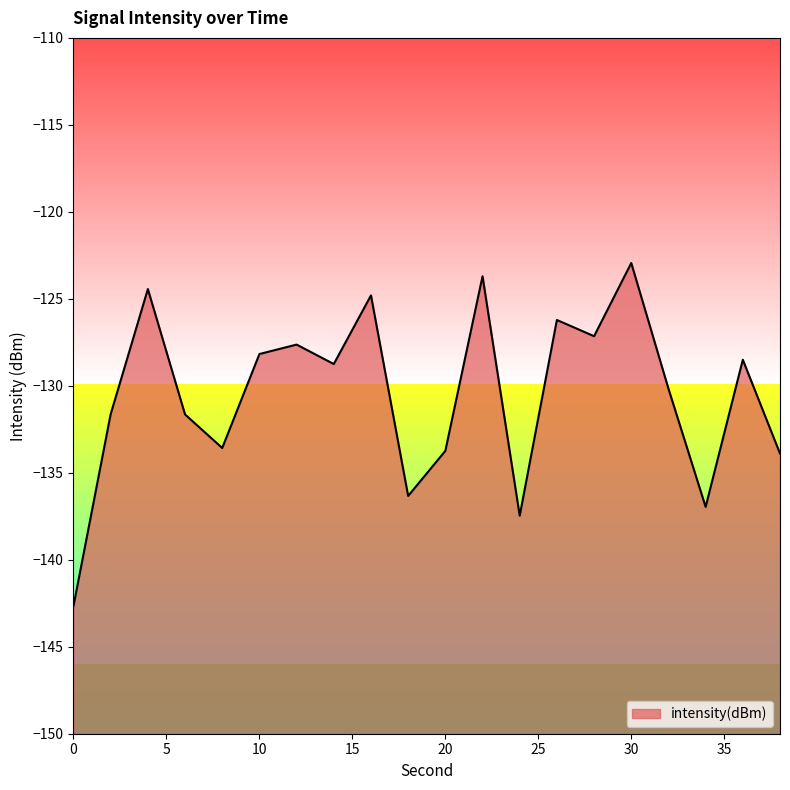

Where does the data first go above -128?

4